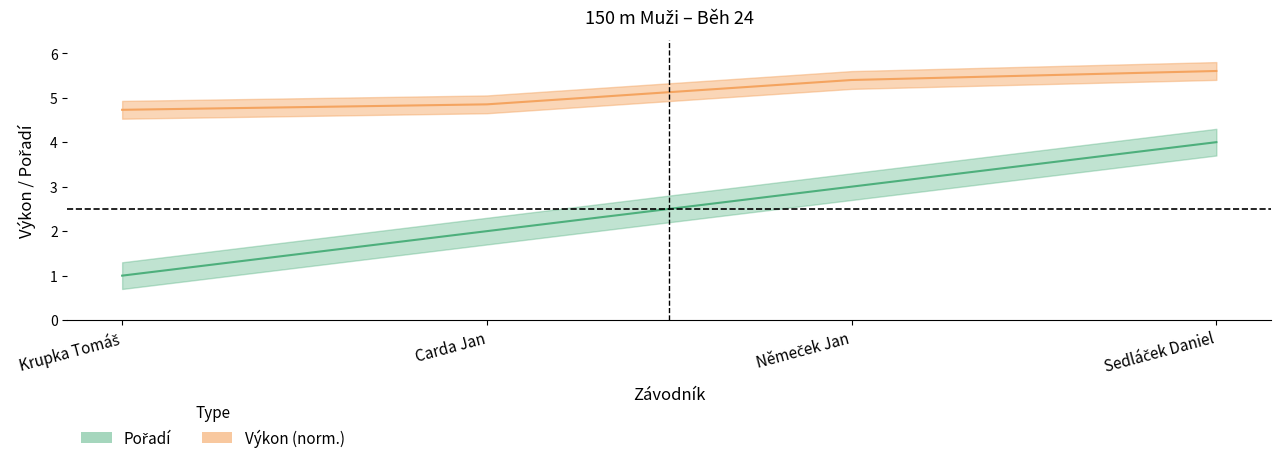

At Krupka Tomáš, list the series in order from smallest to largest.

Pořadí, Výkon